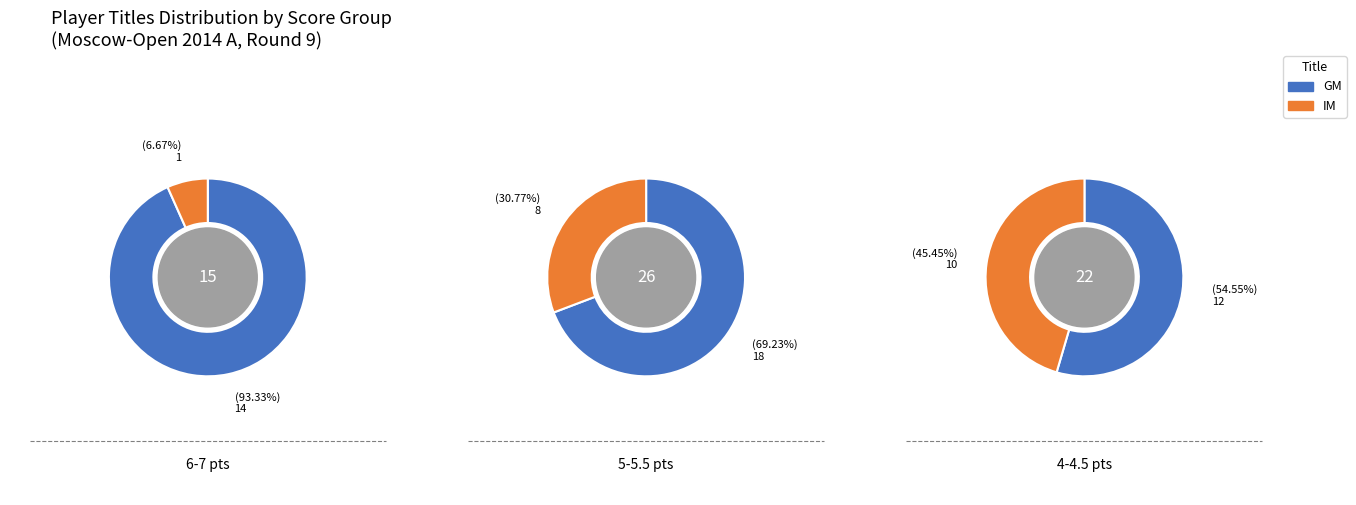

Which series has the widest spread of values?

IM